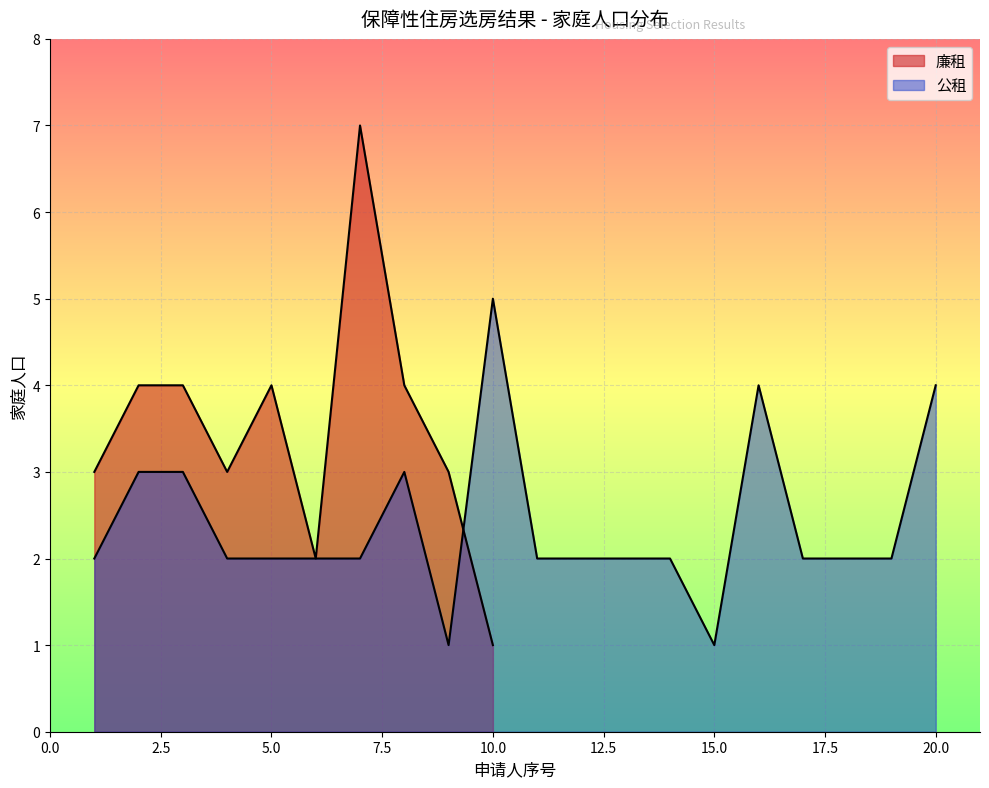

What is the smallest value displayed?

1